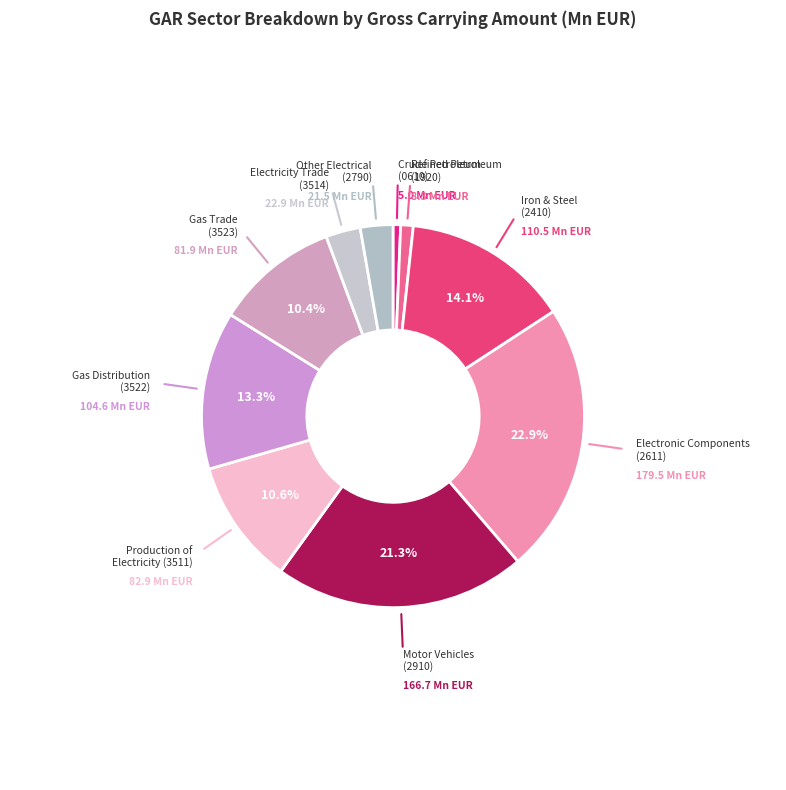

Between Crude Petroleum (0610) and Electronic Components (2611), which is larger?

Electronic Components (2611)